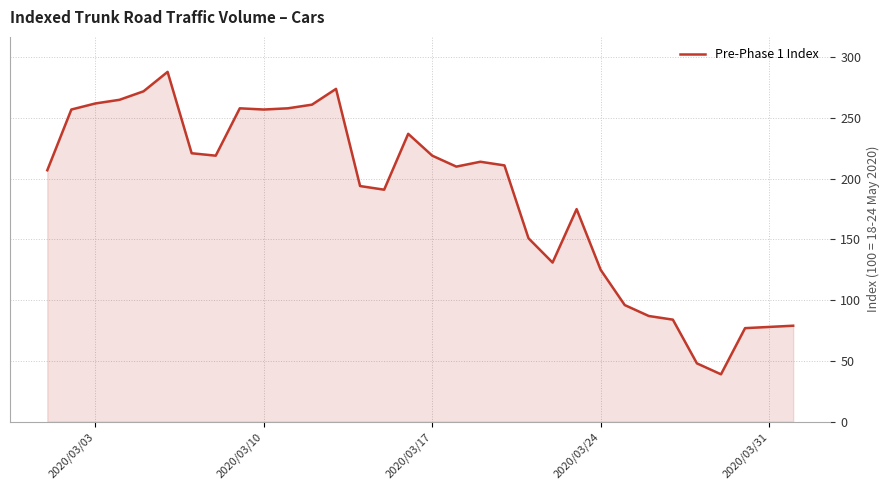

What is the minimum value shown in the chart?

39